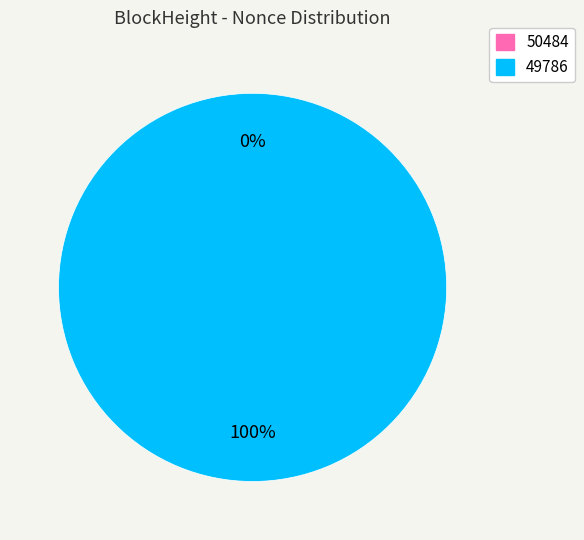

To the nearest percent, what is the combined percentage of 50484 and 49786?

100%